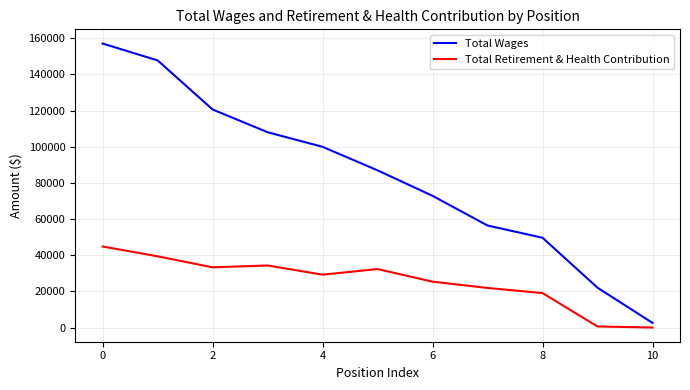

Which series has the widest spread of values?

Total Wages